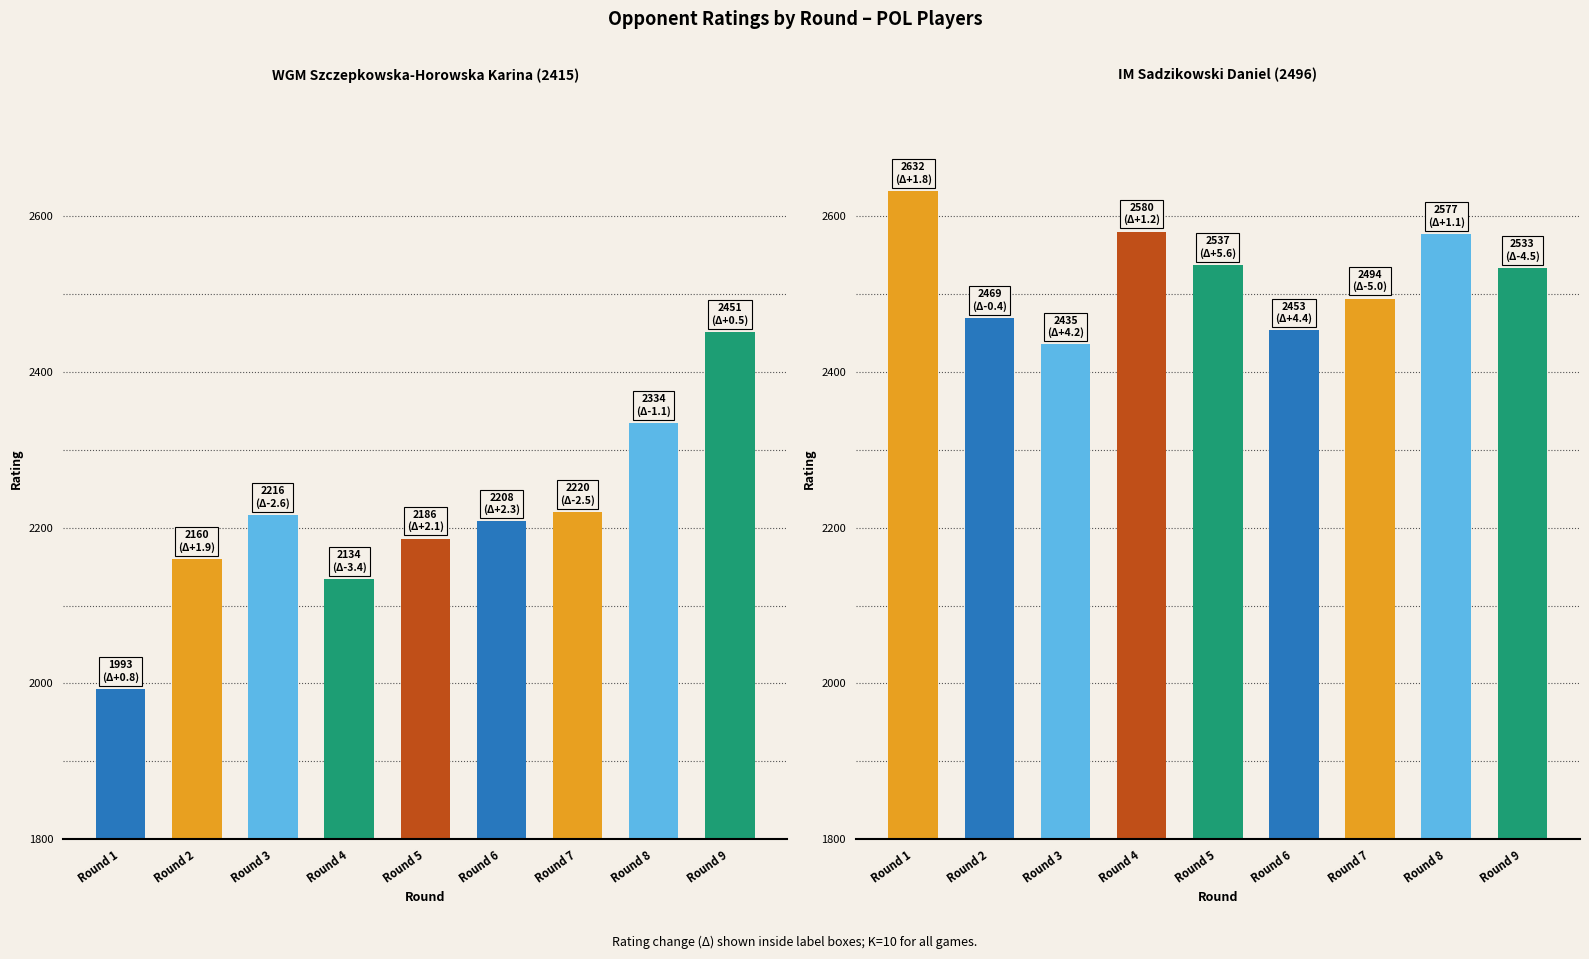

What is the sum of the WGM Szczepkowska-Horowska Karina (2415) values at Round 4 and Round 7?

4354